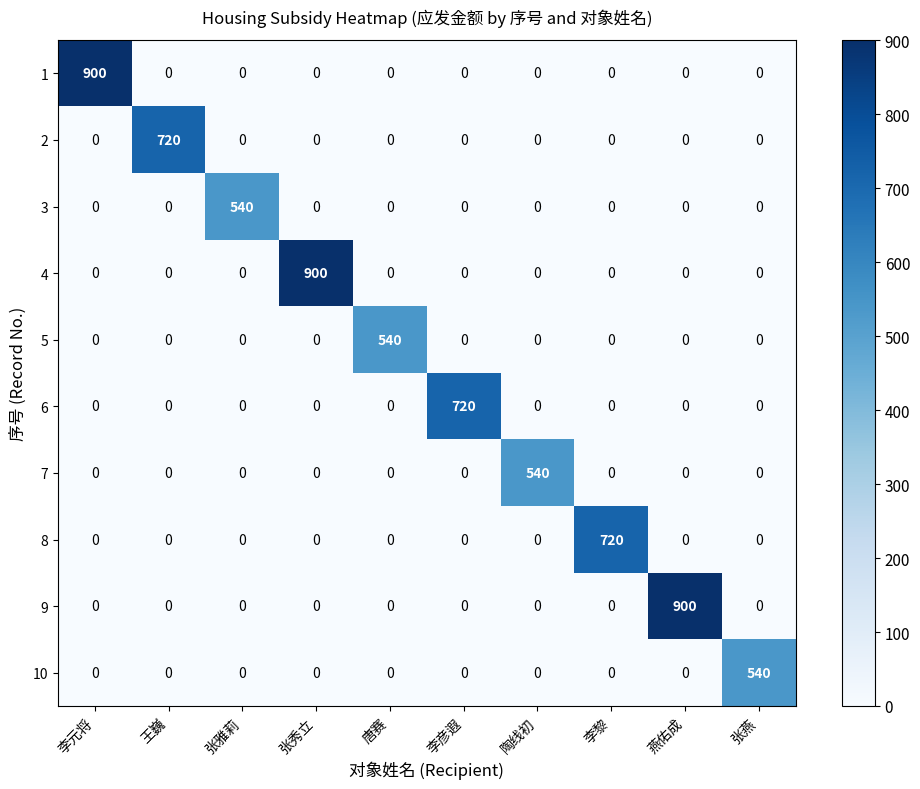

What is the highest value of the 7 series?

540